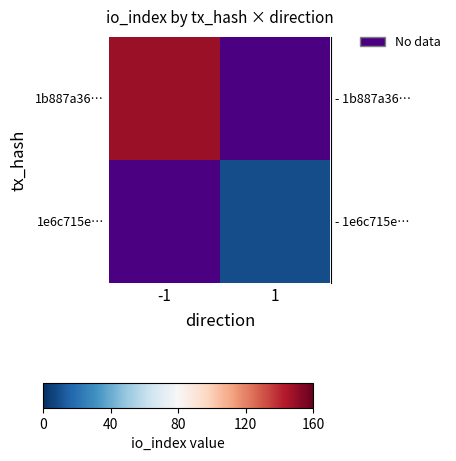

Is the value of row_0 at -1 greater than the value of row_1 at -1?

No